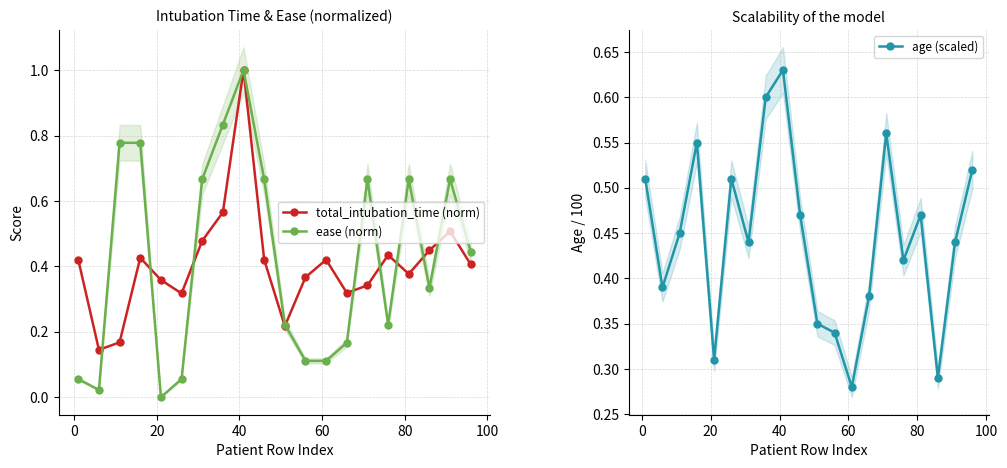

What is the average value of the age (scaled) series?

0.4